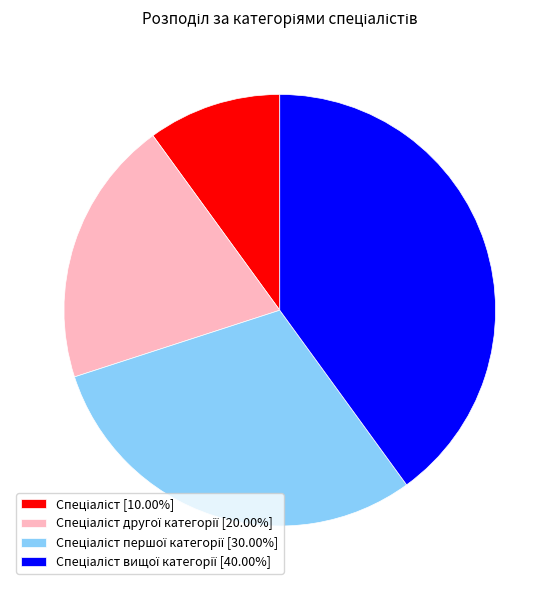

Is there any slice that represents more than half of the pie?

No